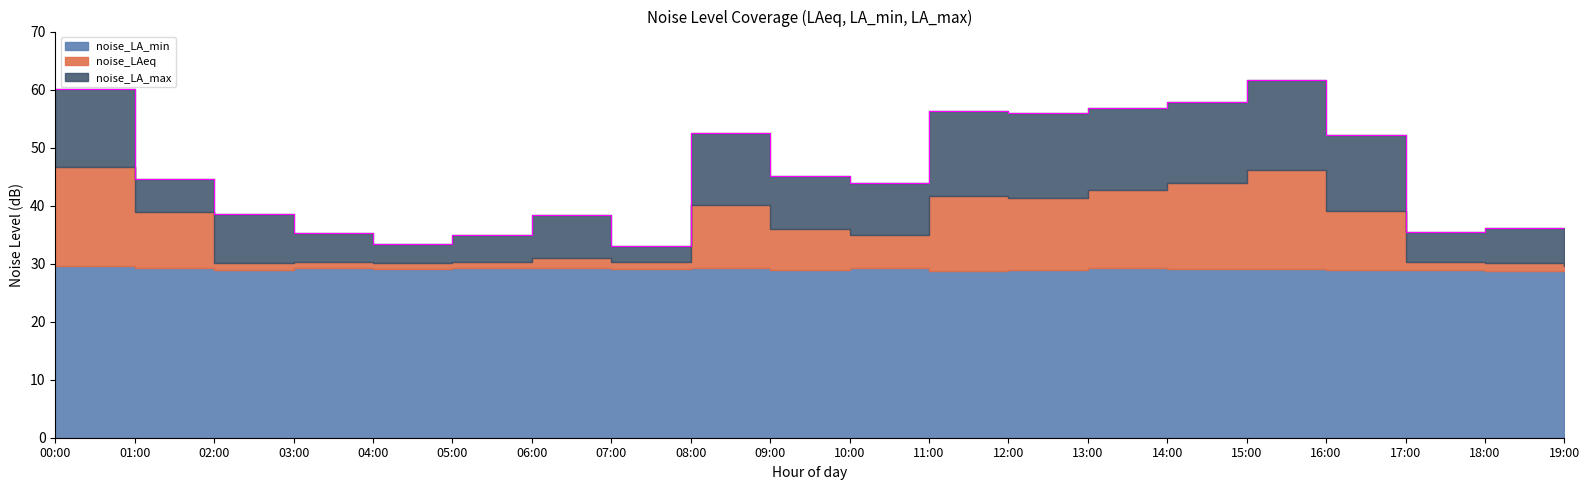

What position from the right is 09:00?

11